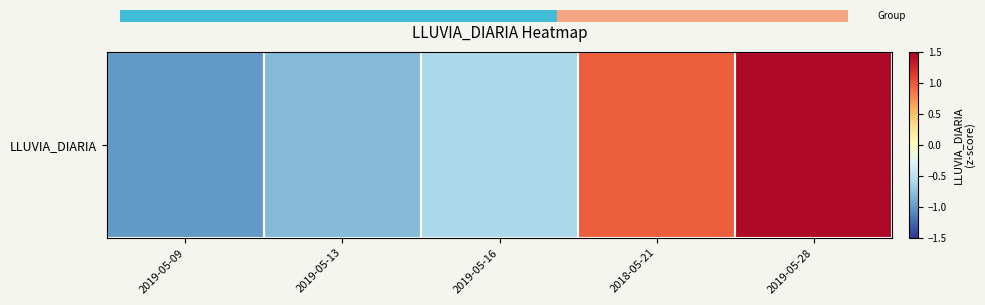

How many series are shown in this chart?

1